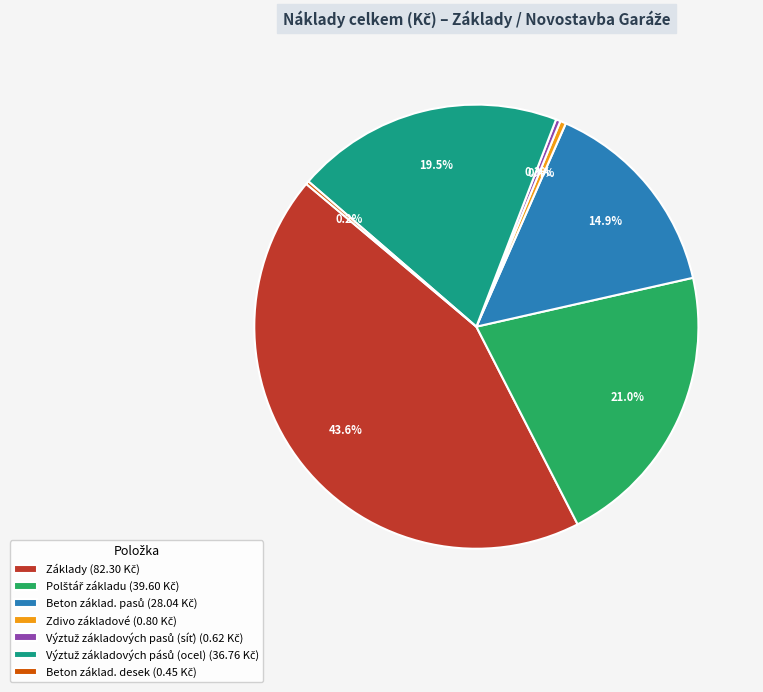

Is there a majority slice in this chart?

No